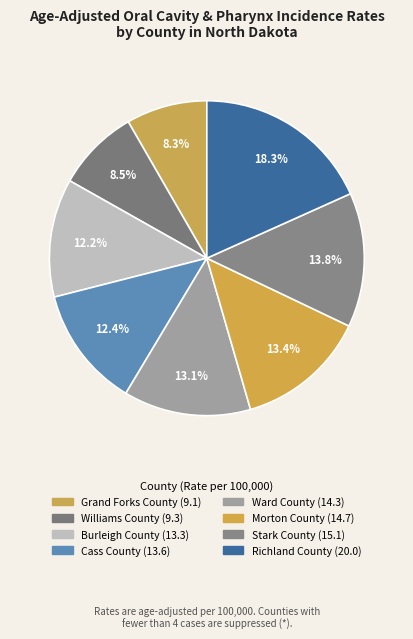

Between Morton County and Cass County, which is larger?

Morton County